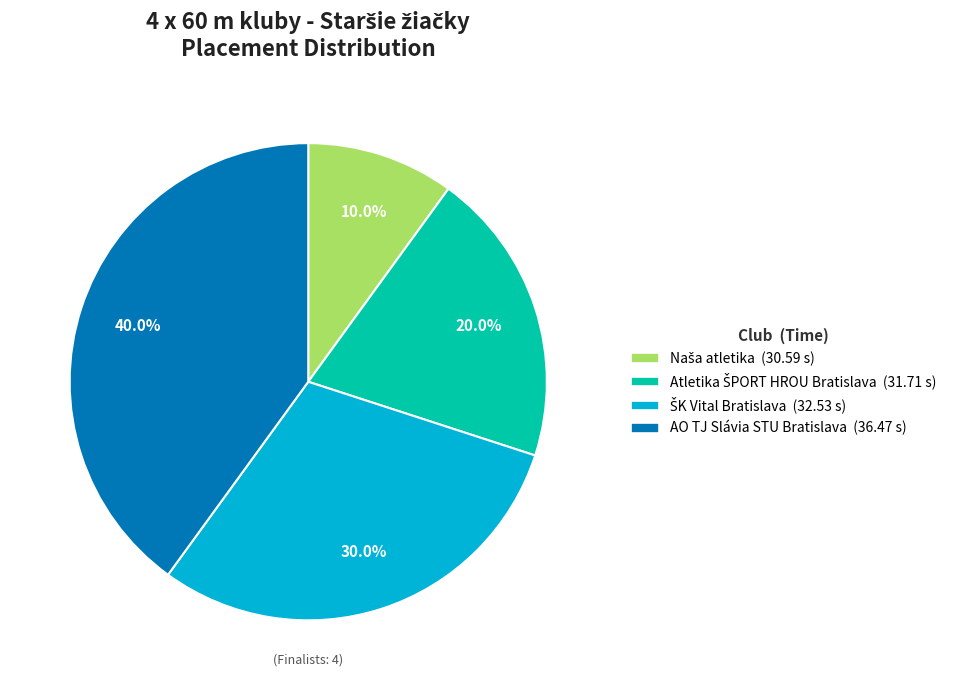

Which slice is the largest?

AO TJ Slávia STU Bratislava